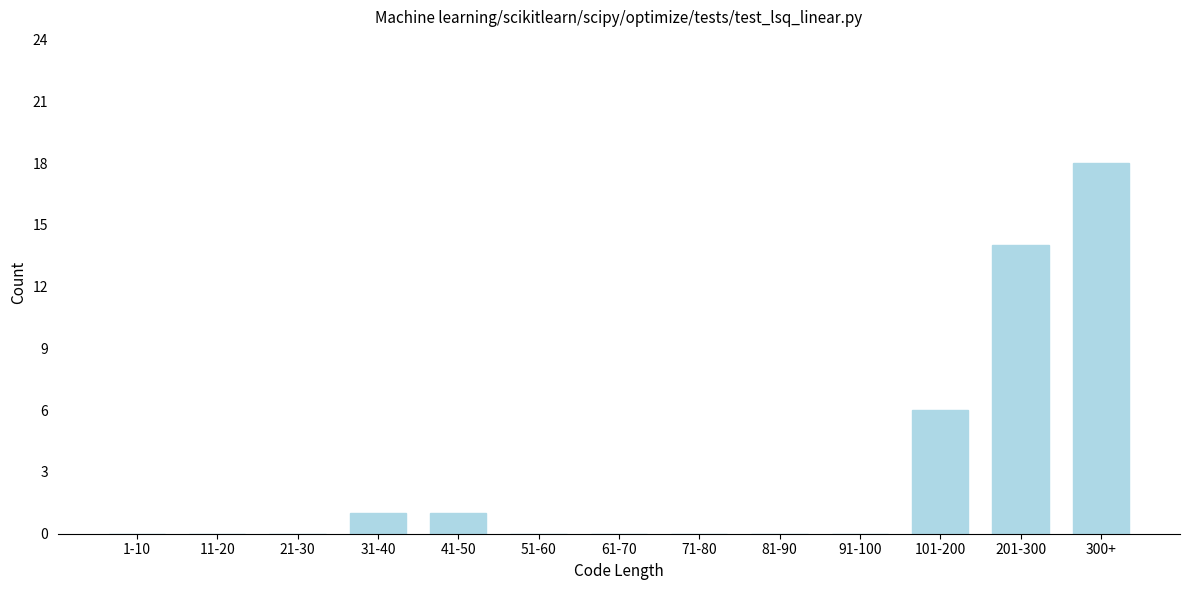

Reading left to right, what are all the values shown in this chart?

1-10=0	11-20=0	21-30=0	31-40=1	41-50=1	51-60=0	61-70=0	71-80=0	81-90=0	91-100=0	101-200=6	201-300=14	300+=18